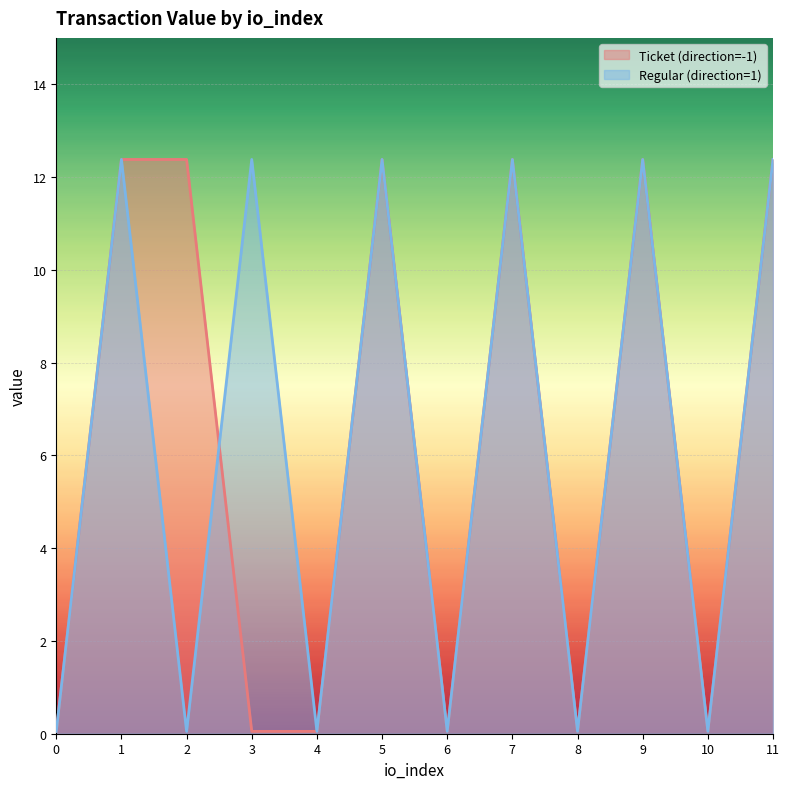

Read the Regular (direction=1) value at 2.

0.1